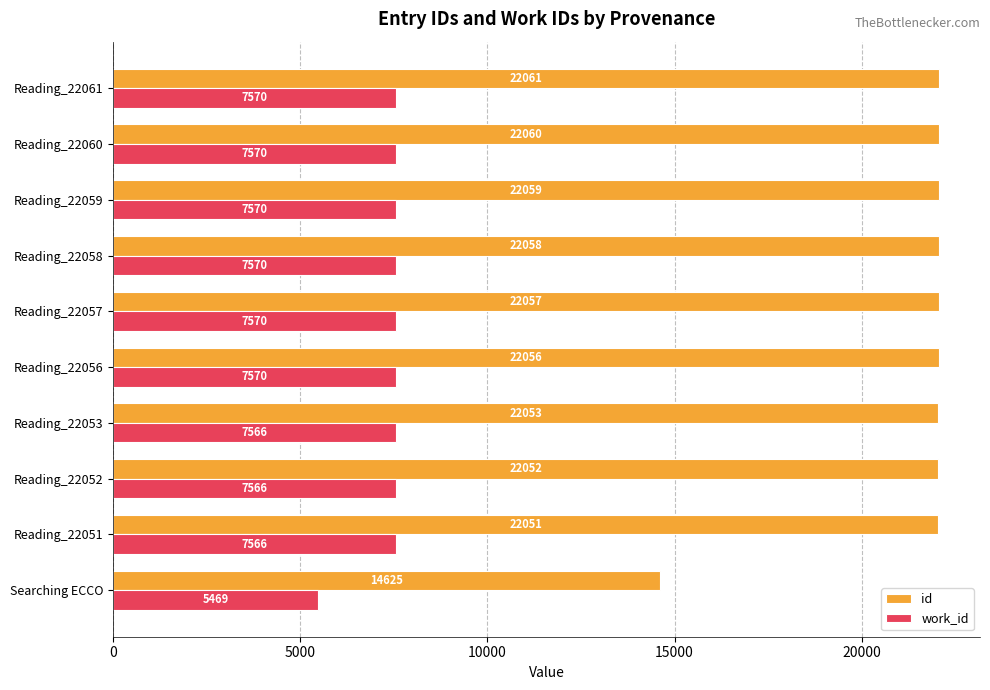

List the series in order of their overall mean, highest first.

id, work_id